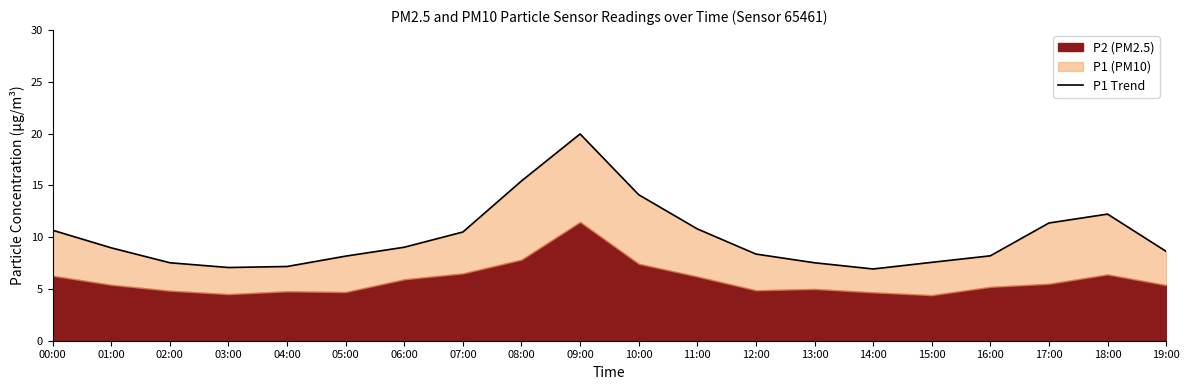

List the labels in order of value, smallest first.

14:00, 03:00, 04:00, 02:00, 13:00, 15:00, 05:00, 16:00, 12:00, 19:00, 01:00, 06:00, 07:00, 00:00, 11:00, 17:00, 18:00, 10:00, 08:00, 09:00